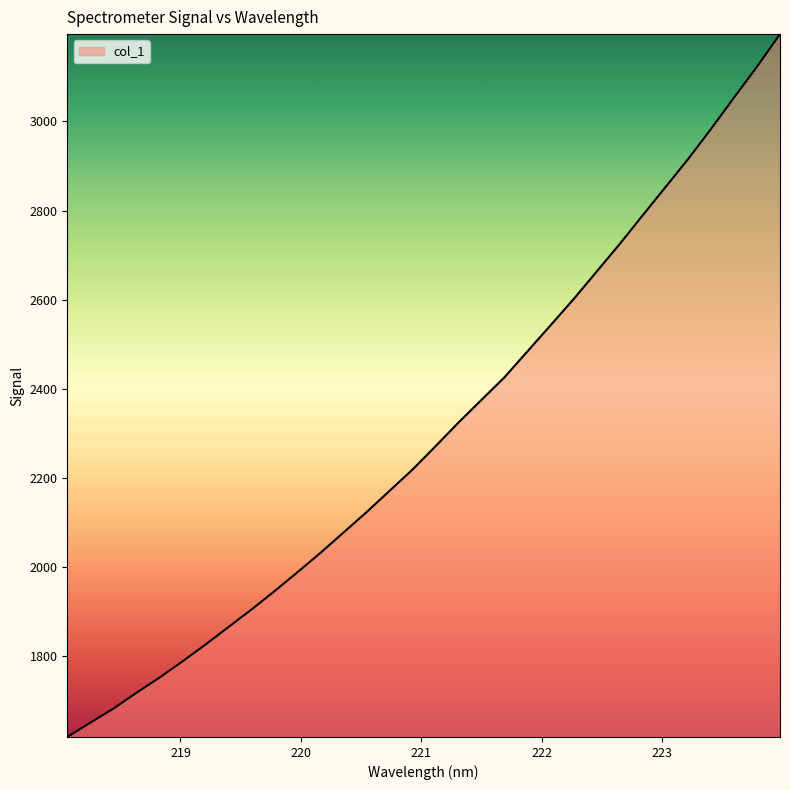

What is the smallest value displayed?

1619.2